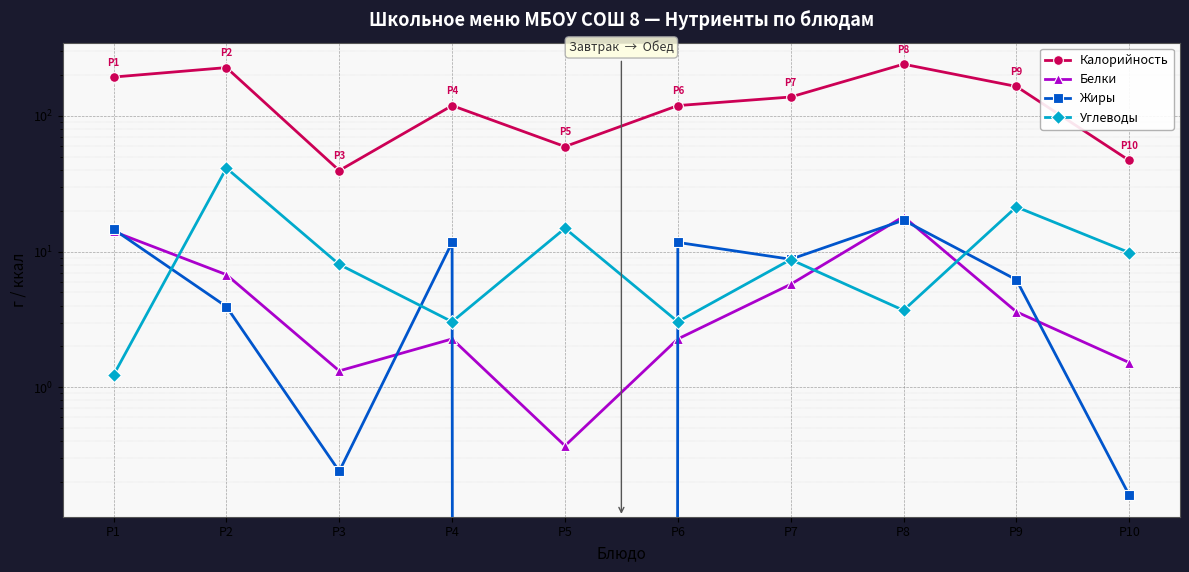

True or false: Белки has more than 0 interior local peaks.

True